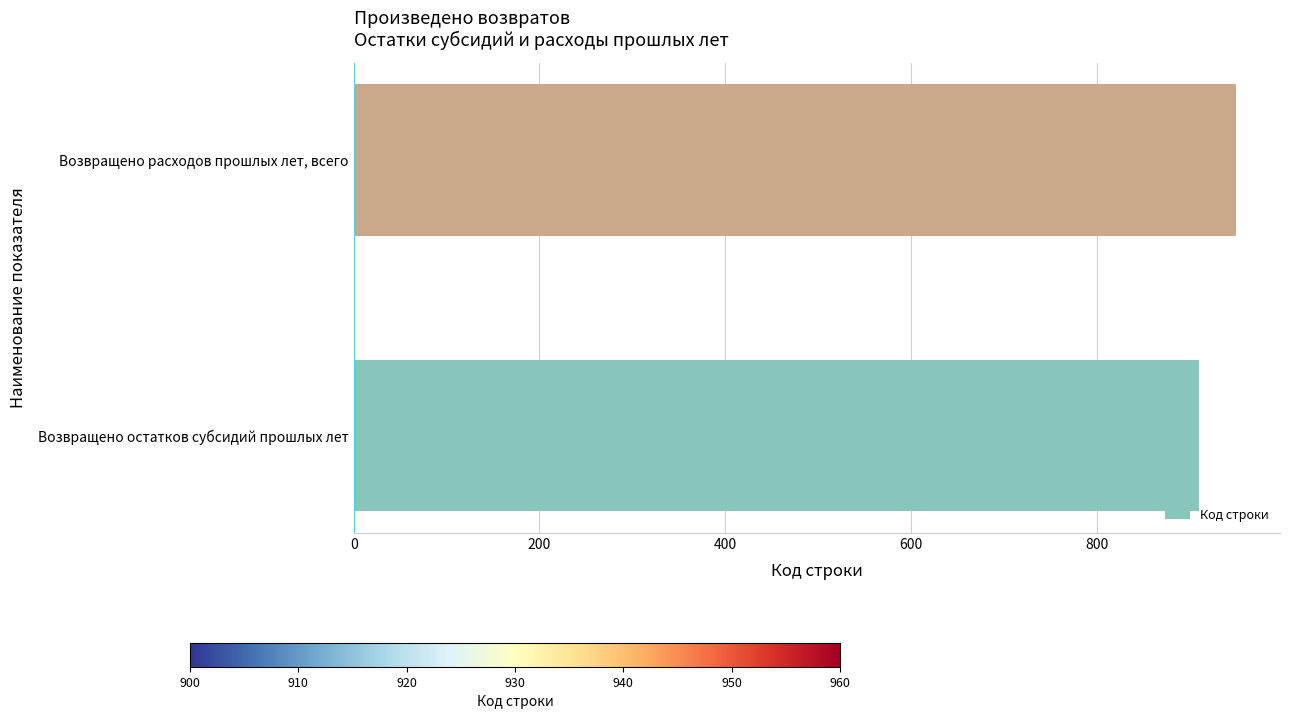

How many data points are less than 950?

1